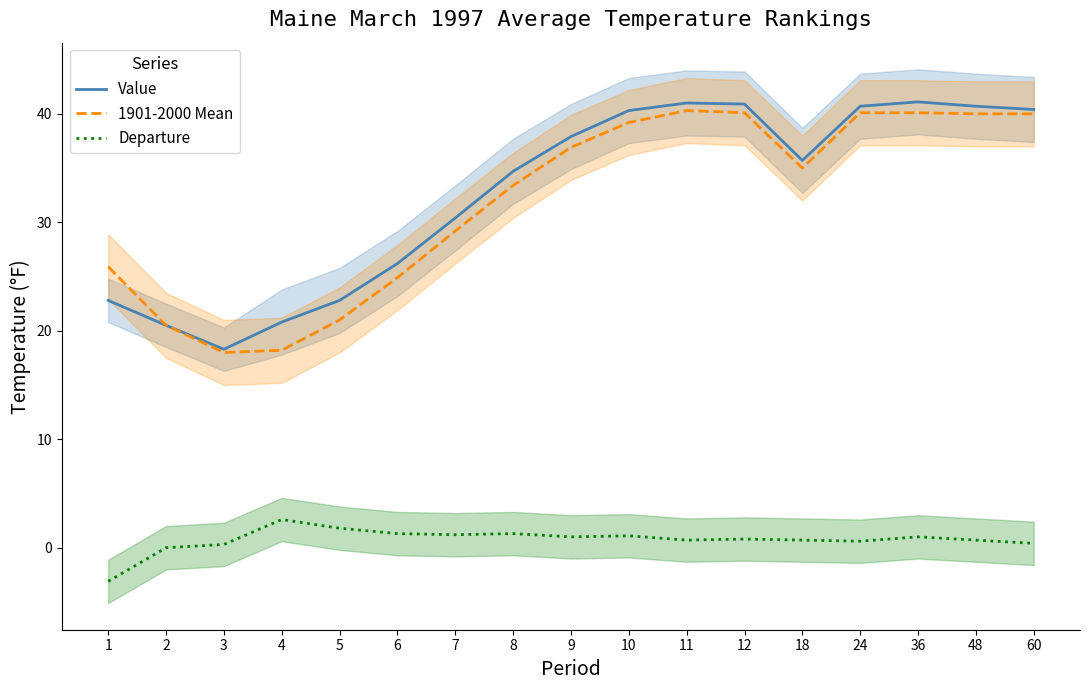

True or false: 1901-2000 Mean and Departure intersect in this chart.

False